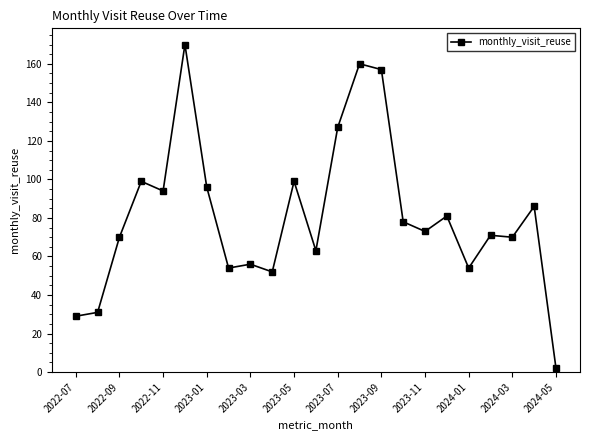

What is the value of the 15th point from the left?

157